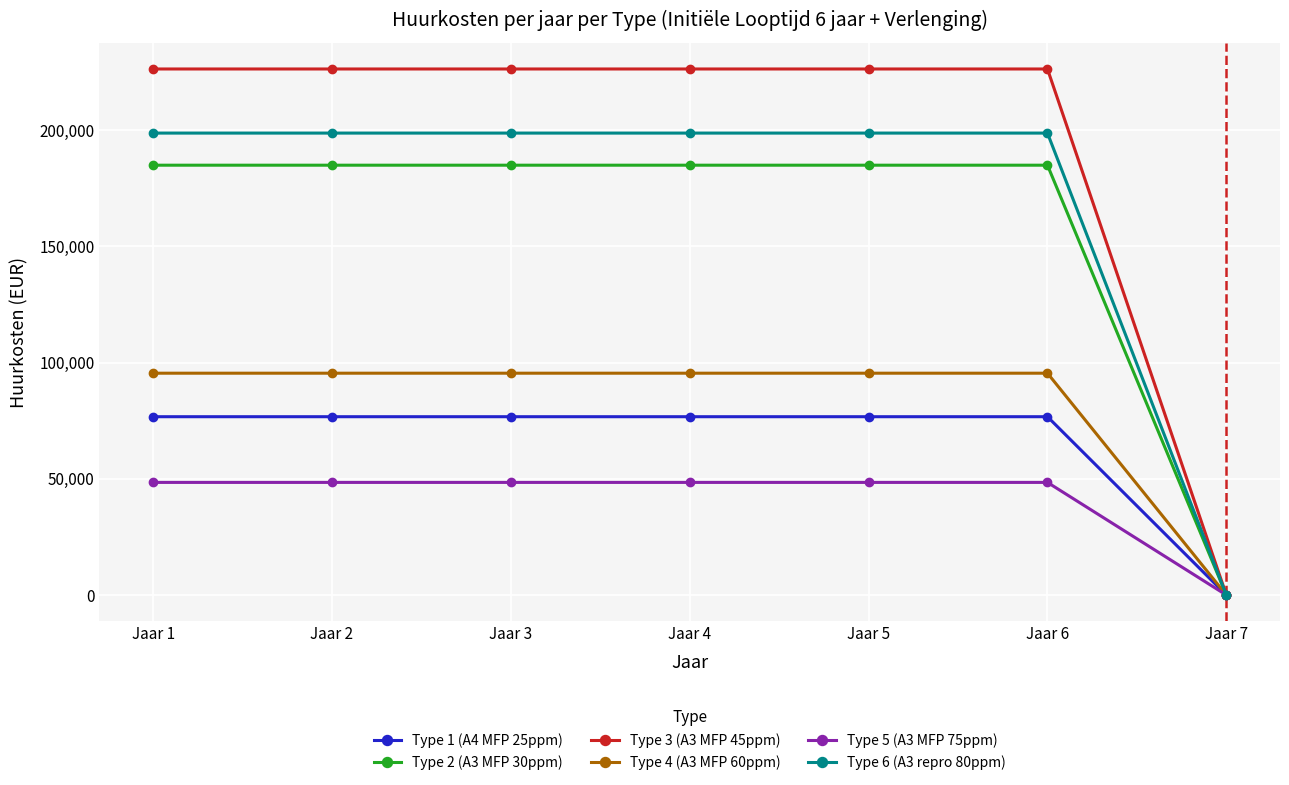

What is the maximum value shown in the chart?

226300